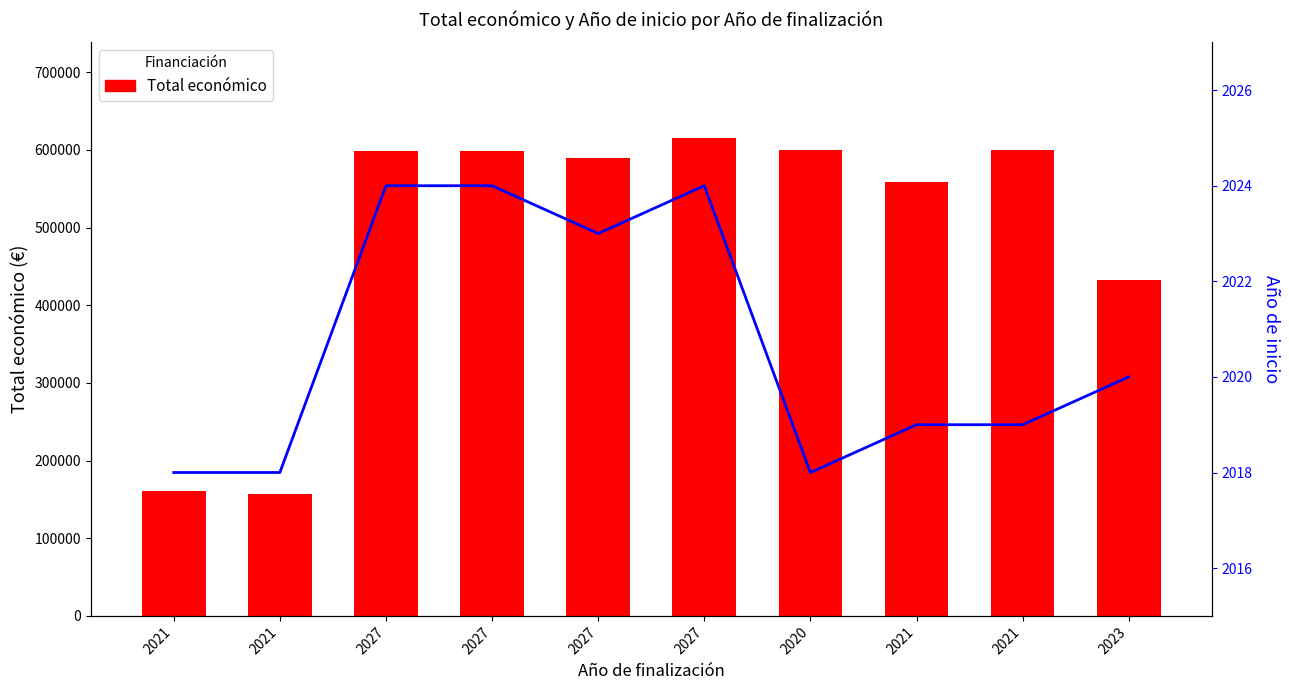

What is the difference between the maximum and minimum values in the Total económico series?

457875